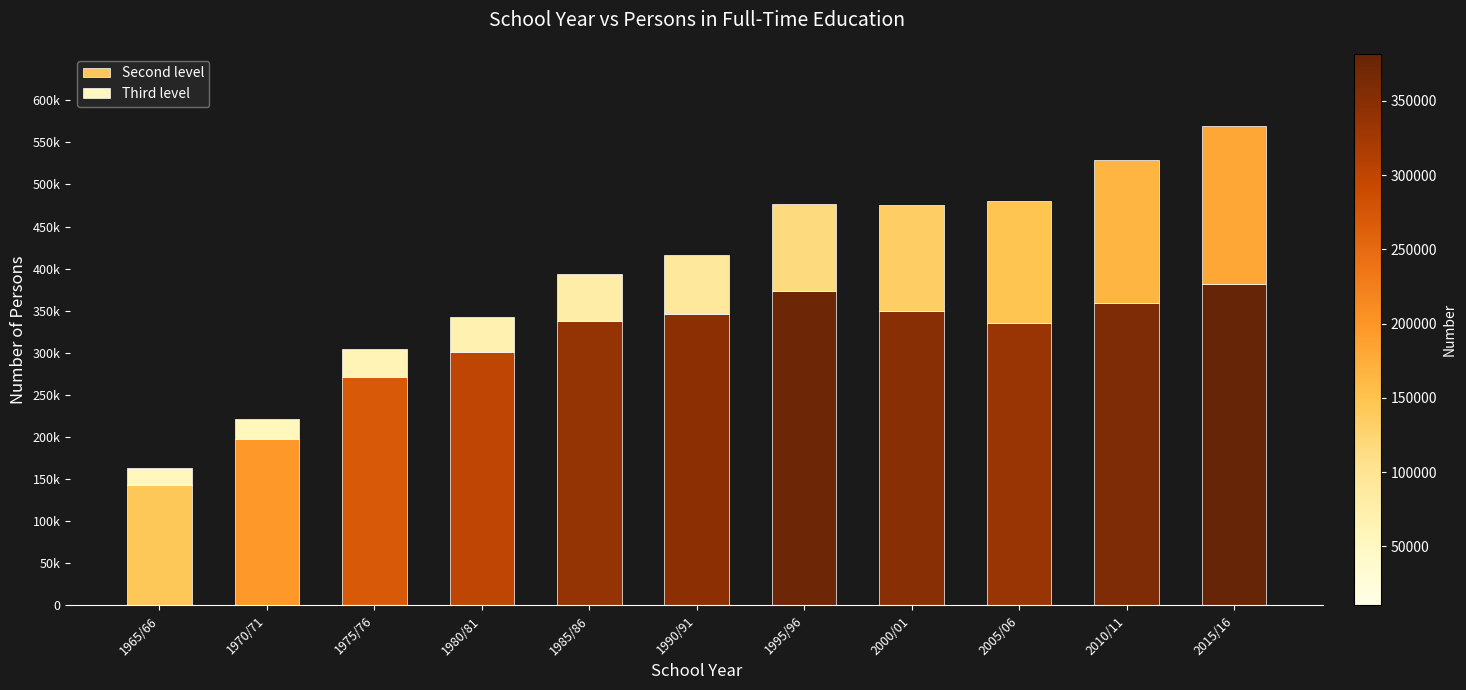

What is the difference between the Second level values at 1970/71 and 1985/86?

141065